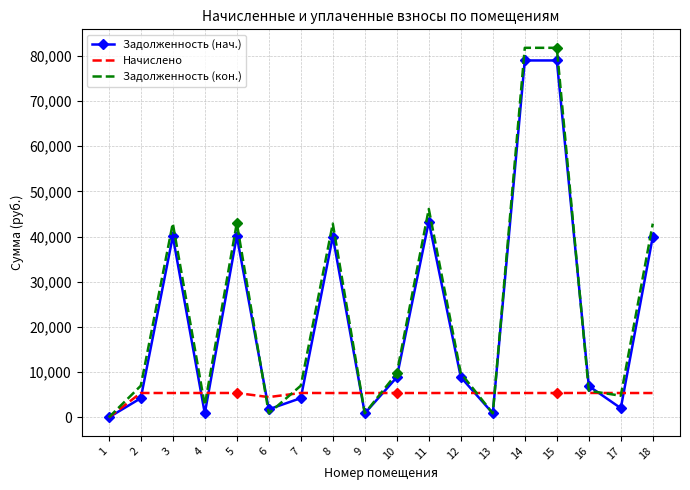

What is the total value across all series at 18?

88295.6